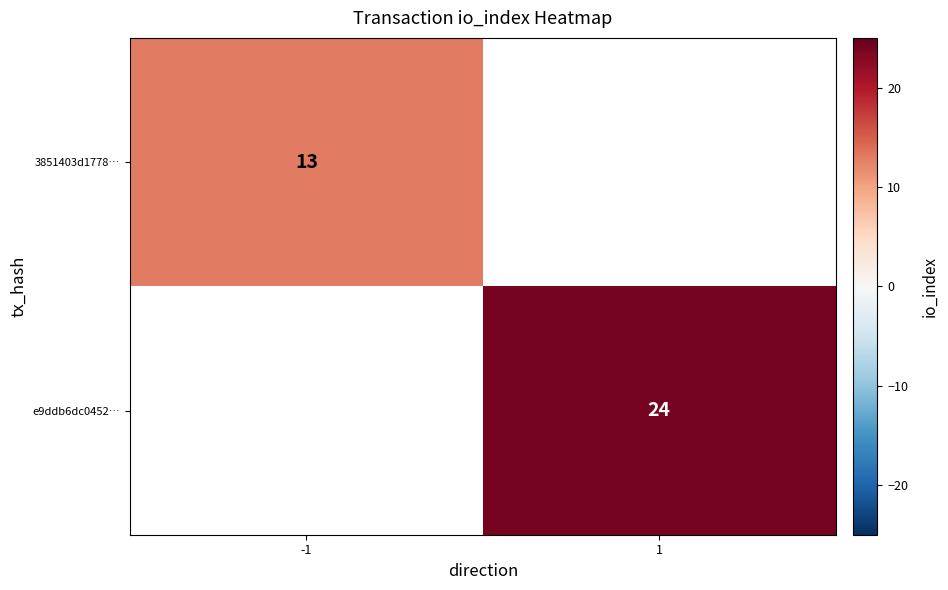

True or false: e9ddb6dc0452… has a value of 24 at 1.

True